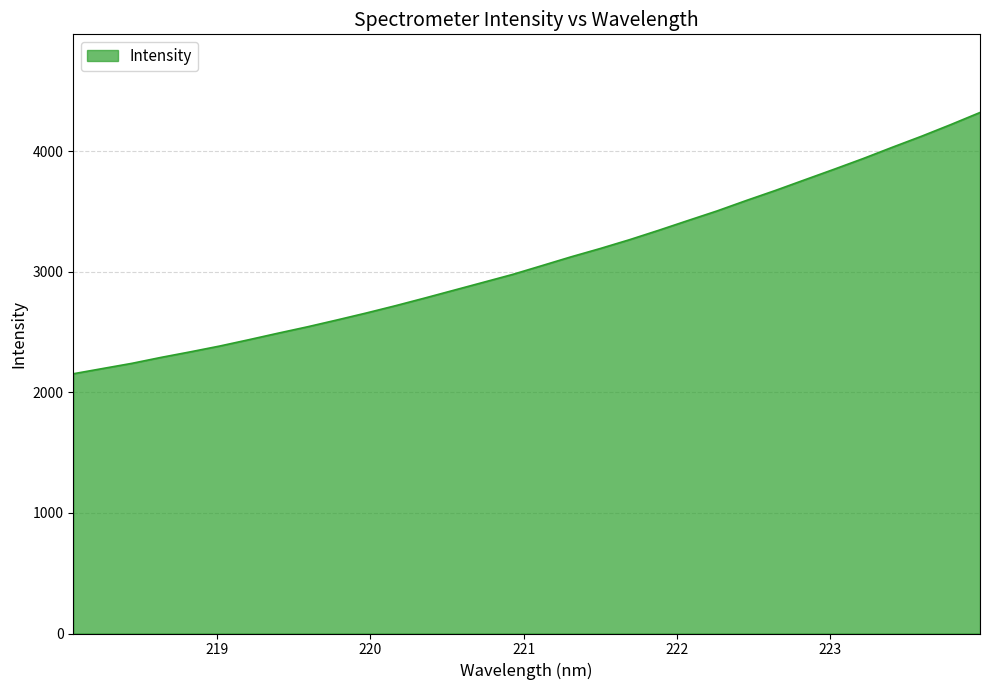

What is the difference between the maximum and minimum values?

2167.4